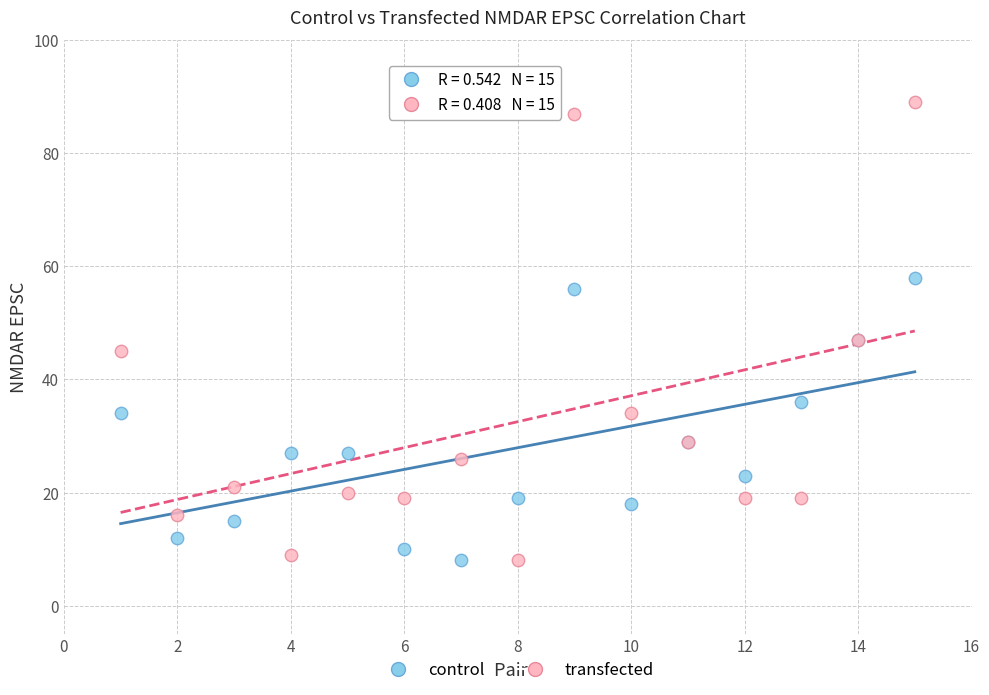

Which series reaches the maximum Y coordinate?

transfected